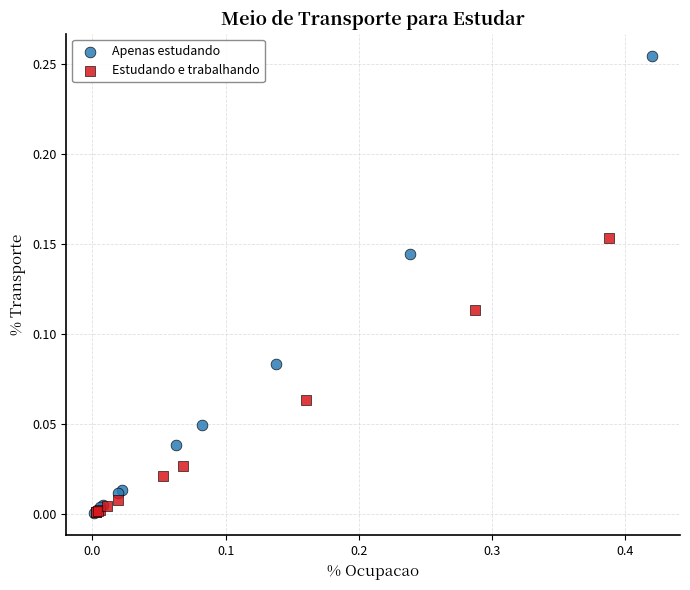

Which series has the widest spread of Y values?

Apenas estudando